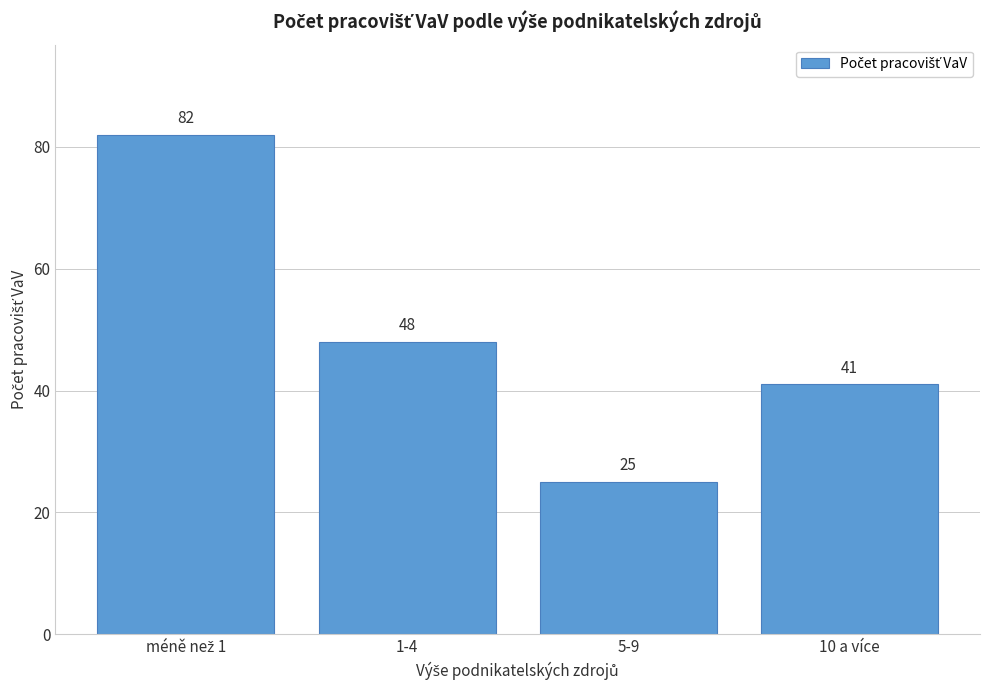

Reading left to right, extract all data points from this chart.

82	48	25	41